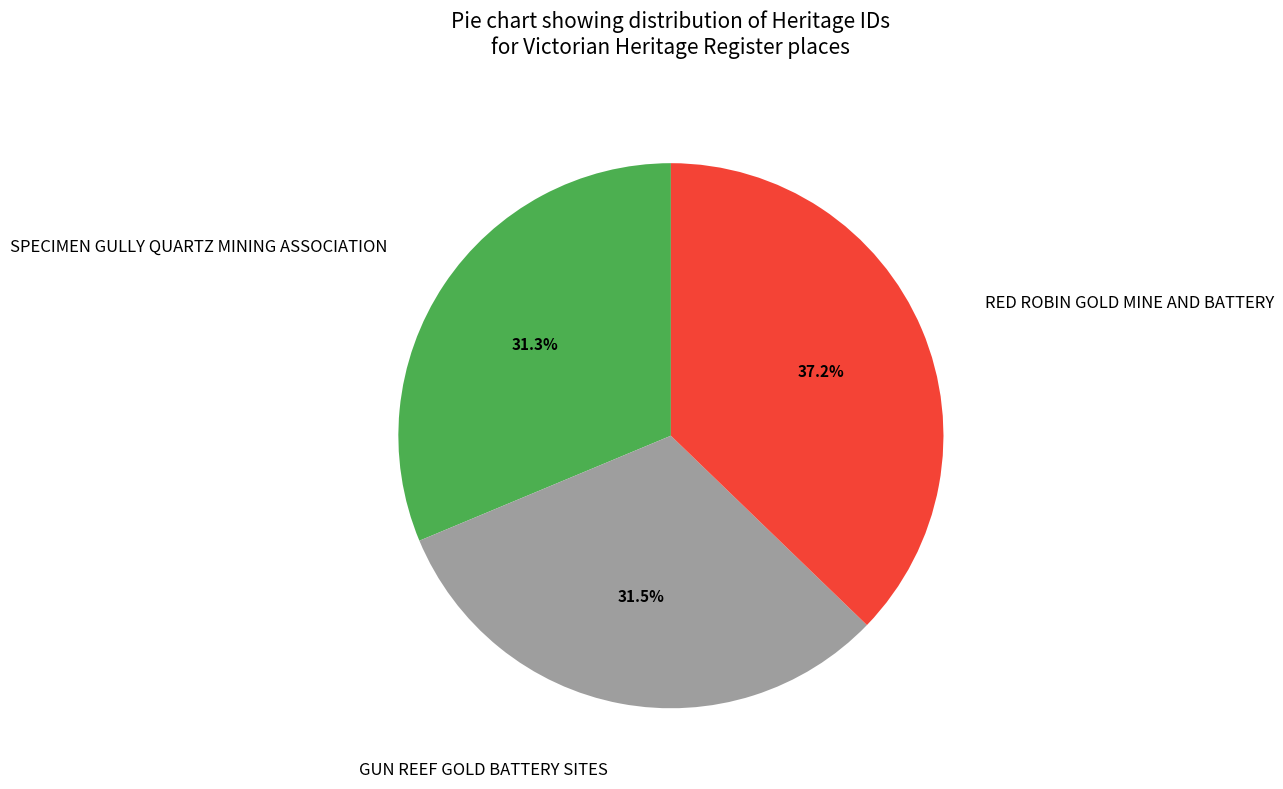

To the nearest percent, what percentage of the pie is RED ROBIN GOLD MINE AND BATTERY?

37%